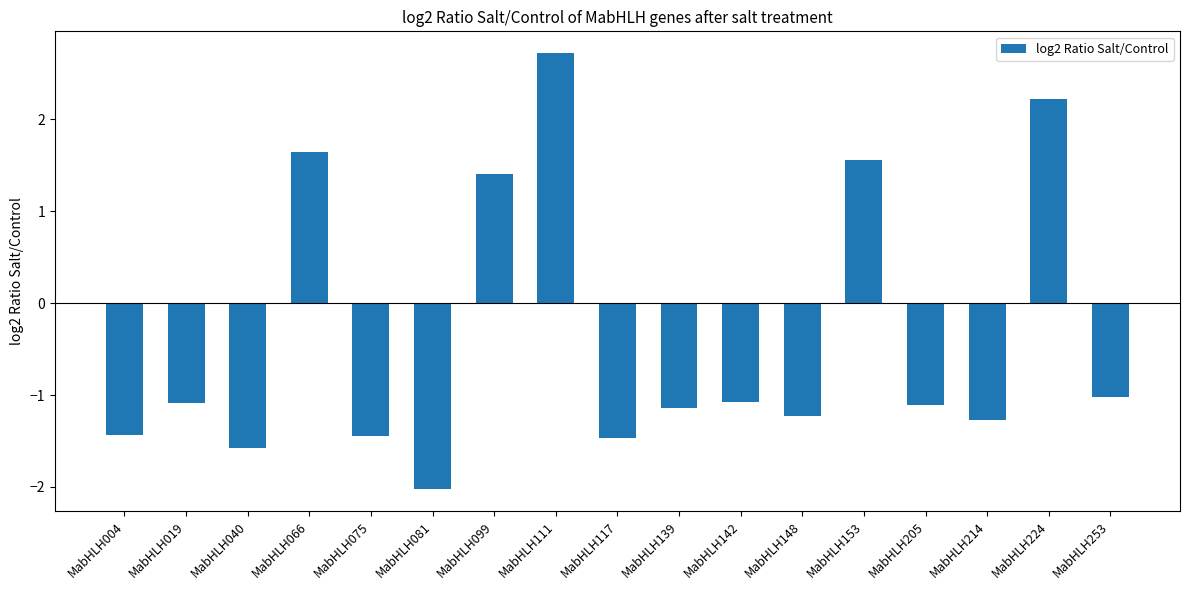

What is the difference between the values at MabHLH205 and MabHLH253?

0.1